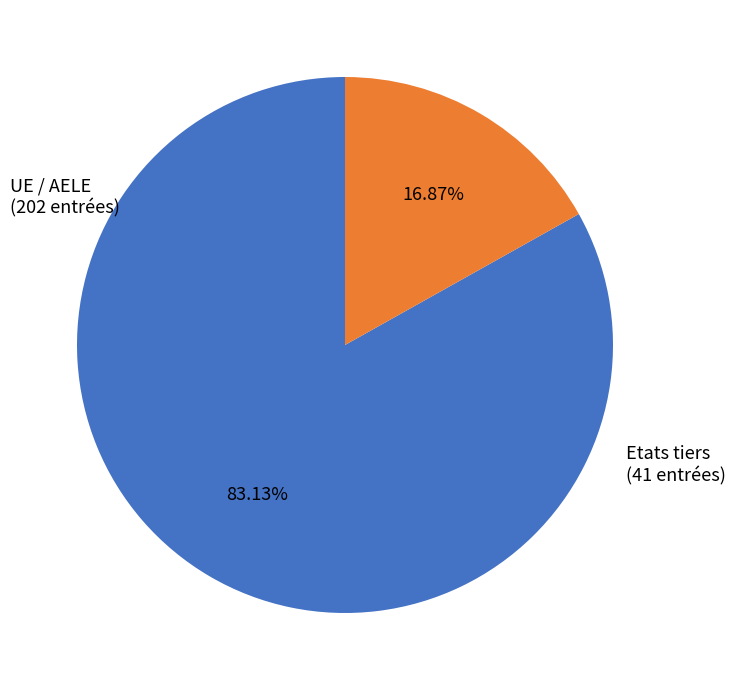

Is there any slice that represents more than half of the pie?

Yes